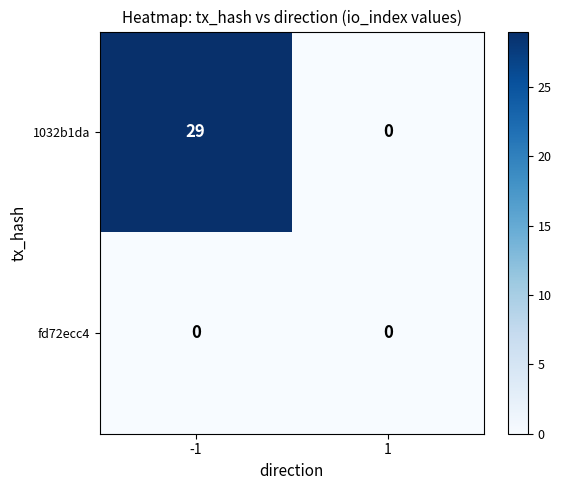

At which category is the sum across all series the highest?

-1